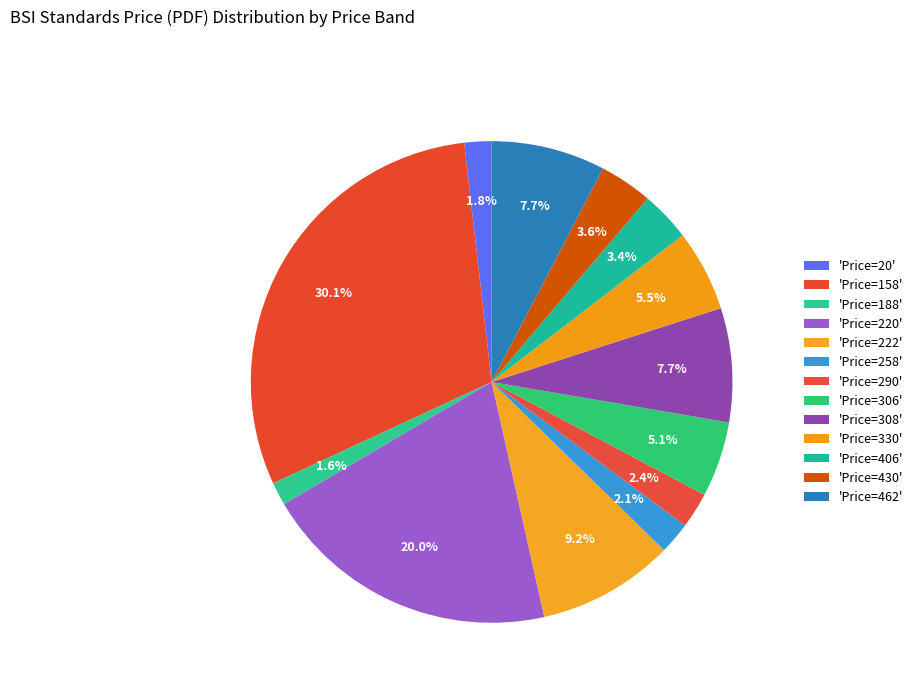

How many slices are in this pie chart?

13